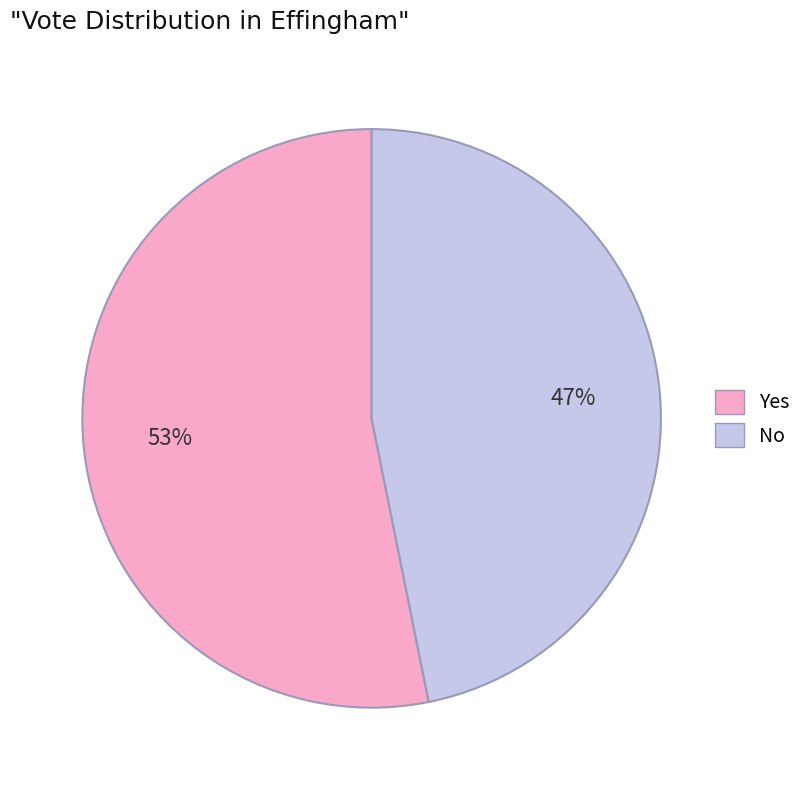

The No slice represents 53% of the pie. True or false?

False